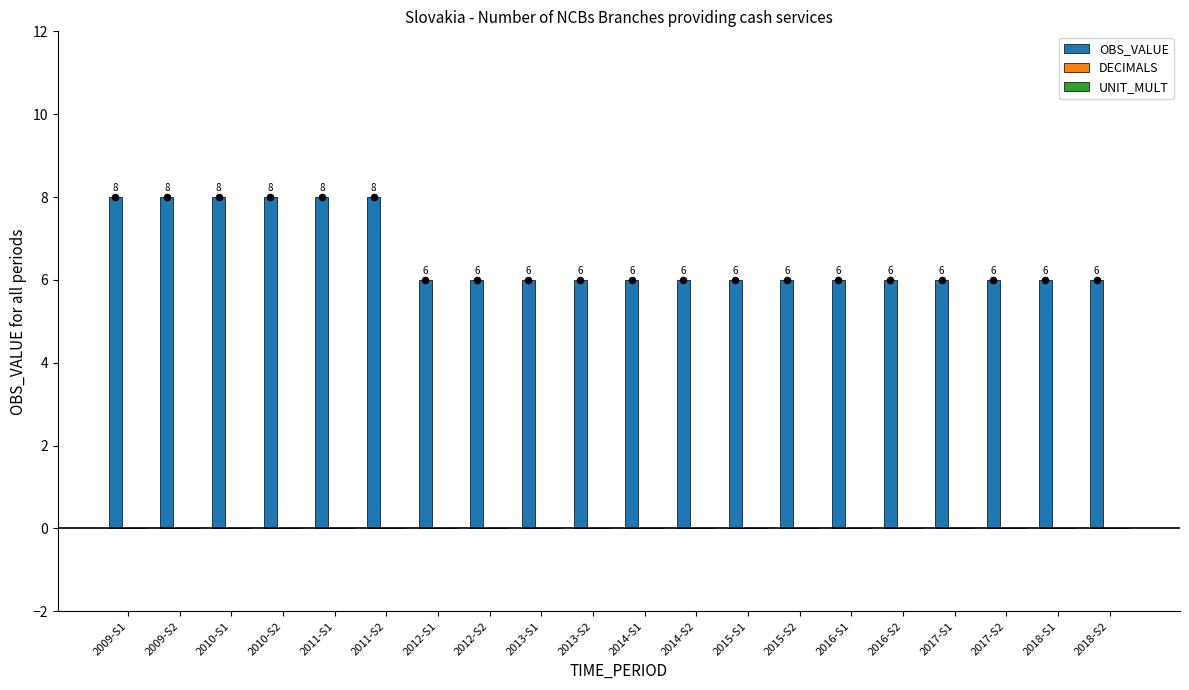

What are all the series names shown in the legend?

OBS_VALUE, DECIMALS, UNIT_MULT